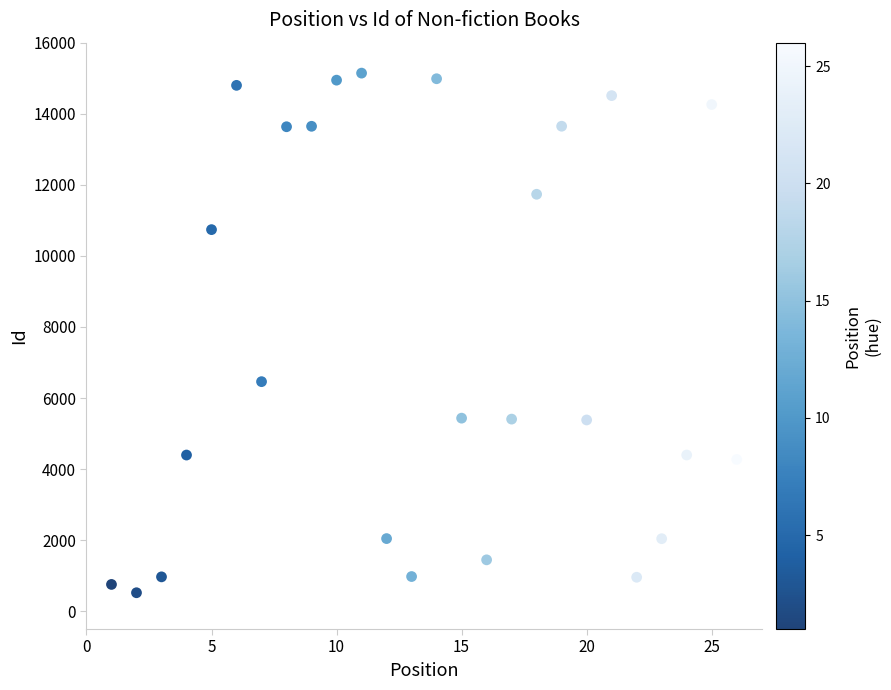

What is the range of X values (max minus min)?

25